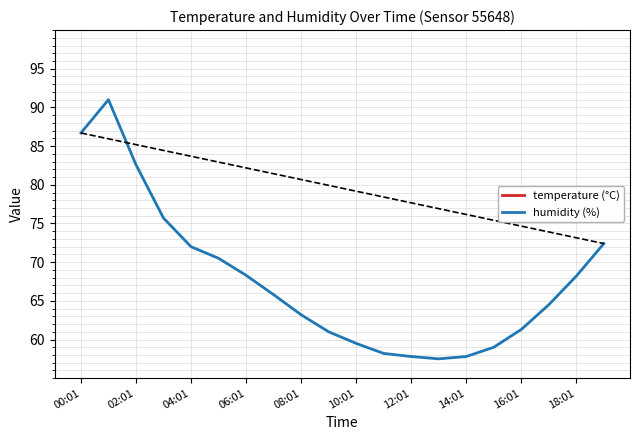

True or false: temperature and humidity cross at least once.

False